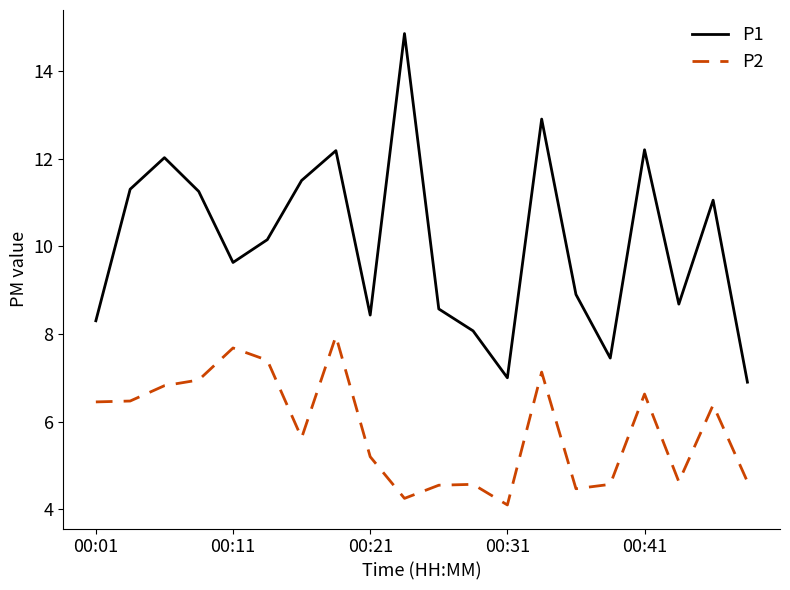

Which series has the largest range (max minus min)?

P1